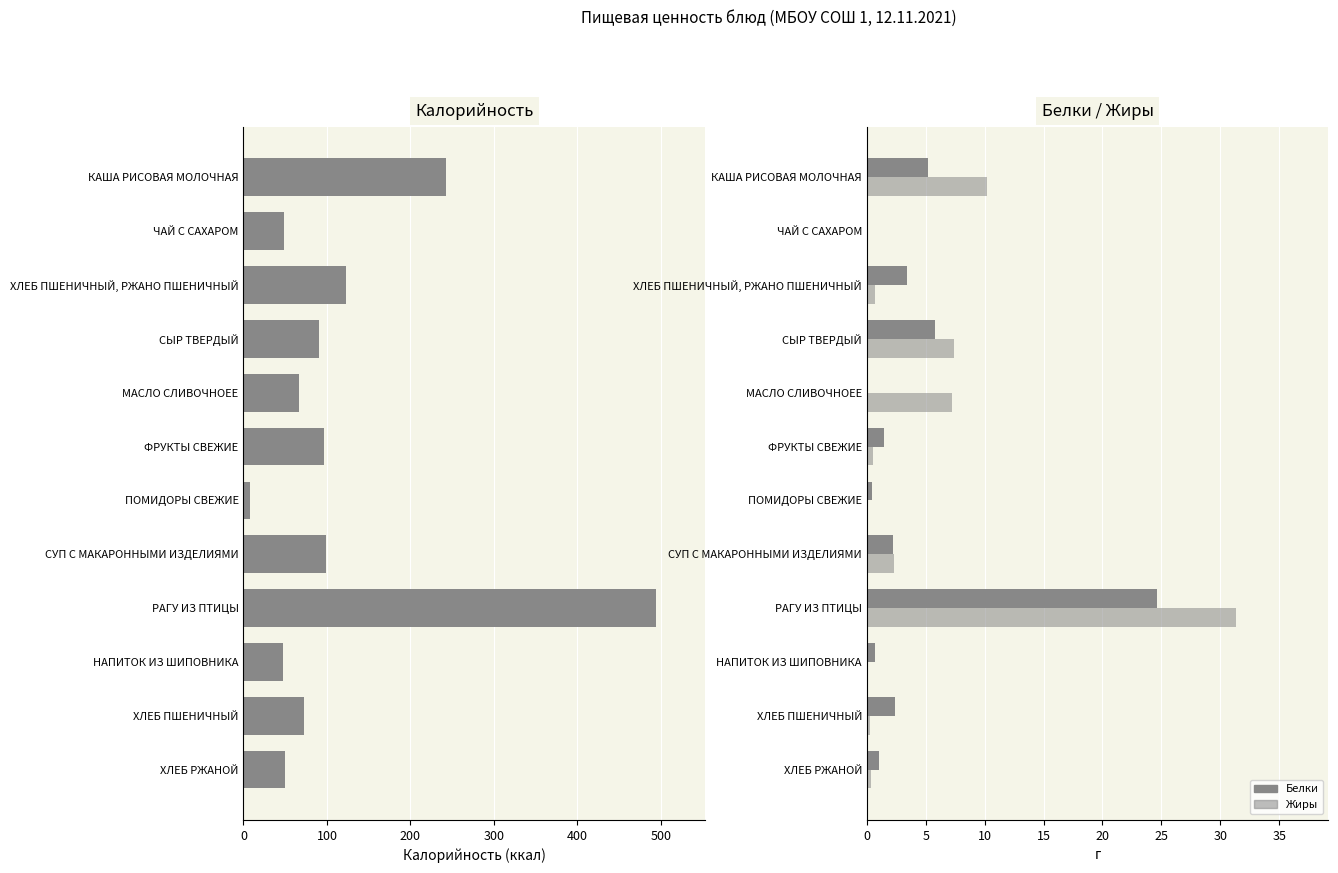

What is the difference between the maximum and minimum values in the Жиры series?

31.3